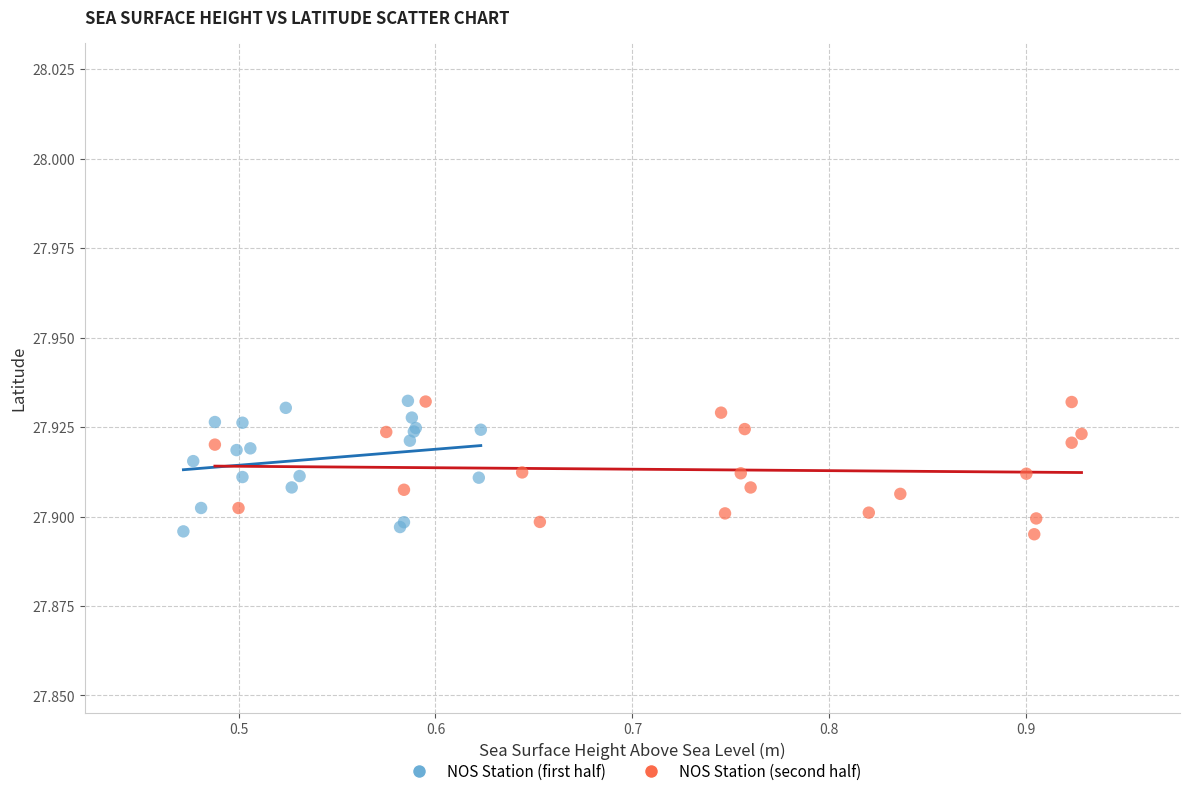

What are all the series names shown in the legend?

NOS Station (first half), NOS Station (second half)